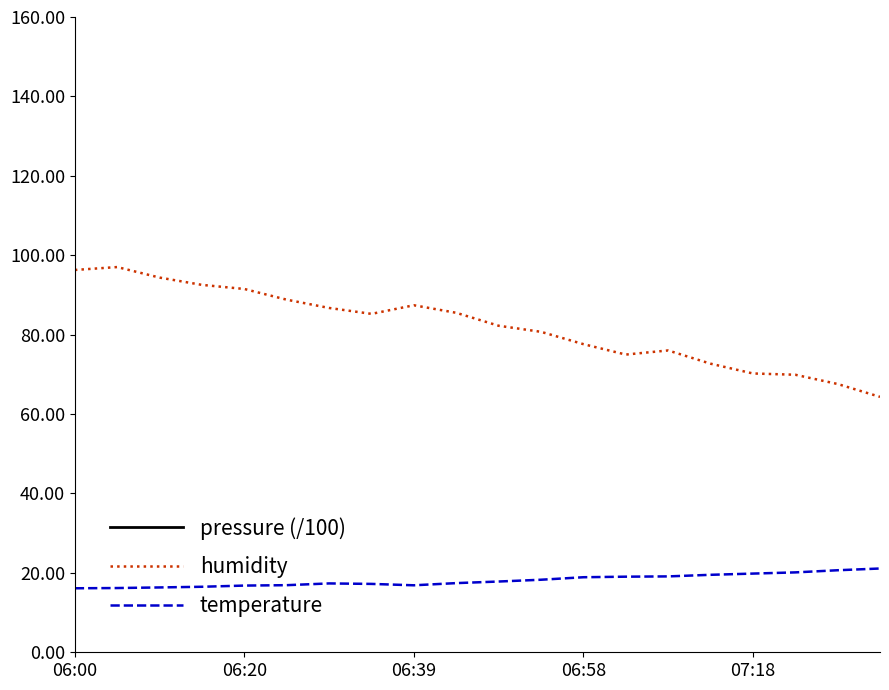

How many distinct data groups are displayed?

3